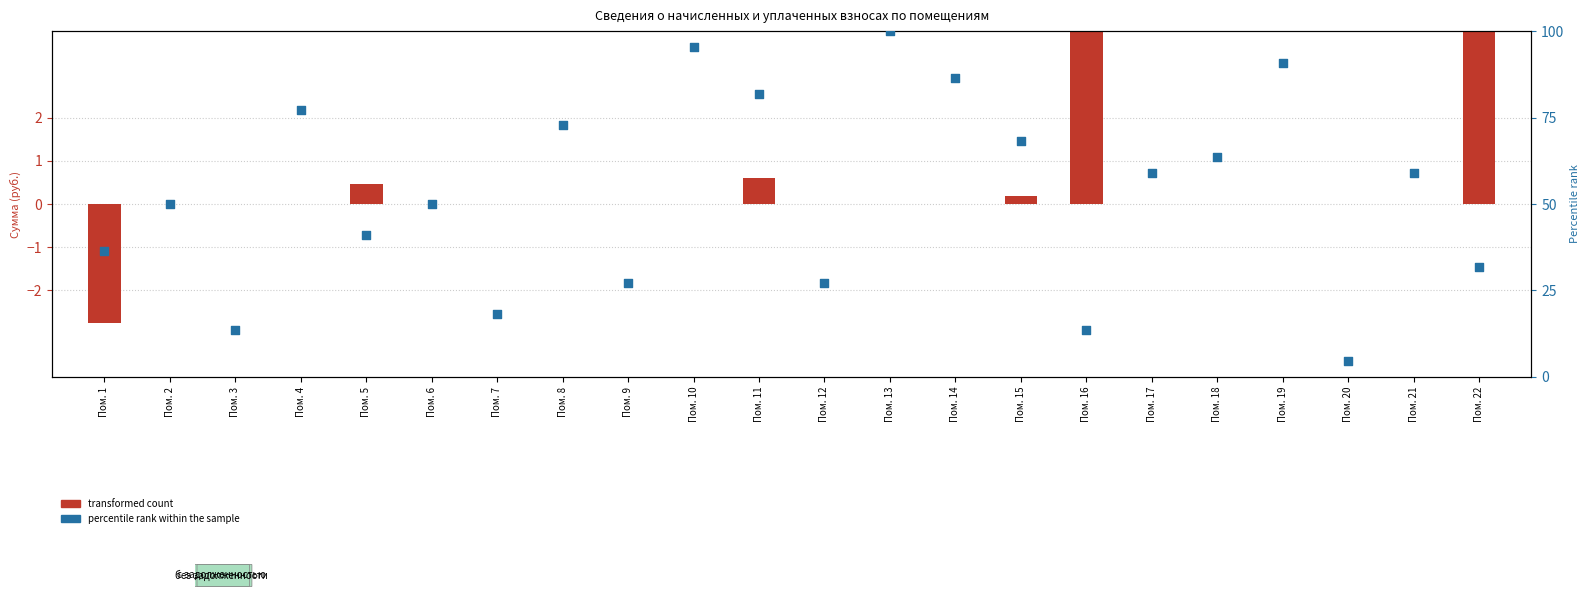

Which series has the largest total across all categories?

percentile rank within the sample